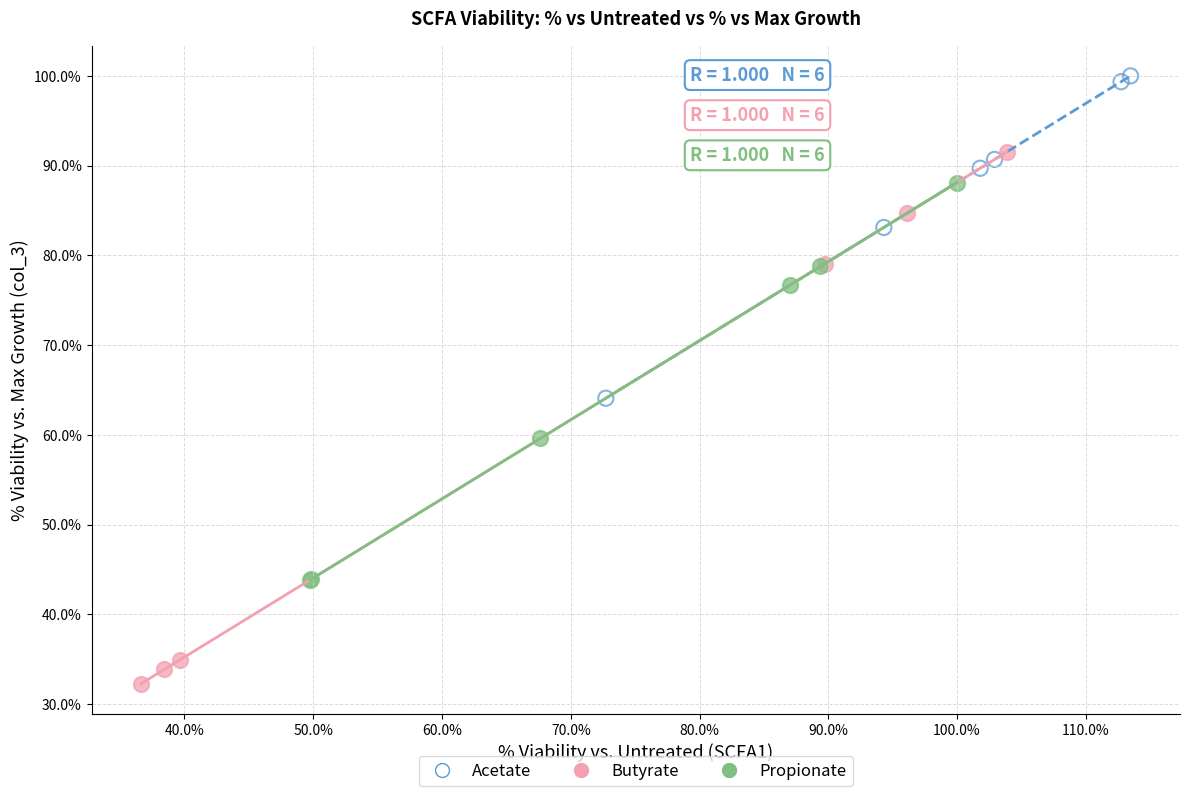

Which series reaches the maximum Y coordinate?

Acetate